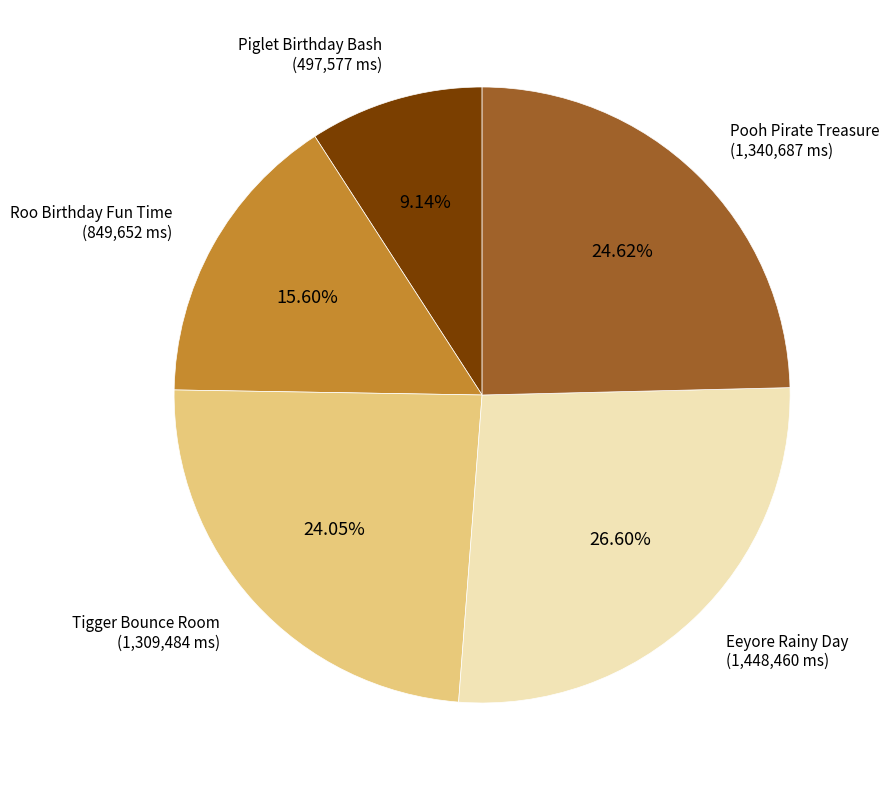

Is there a majority slice in this chart?

No